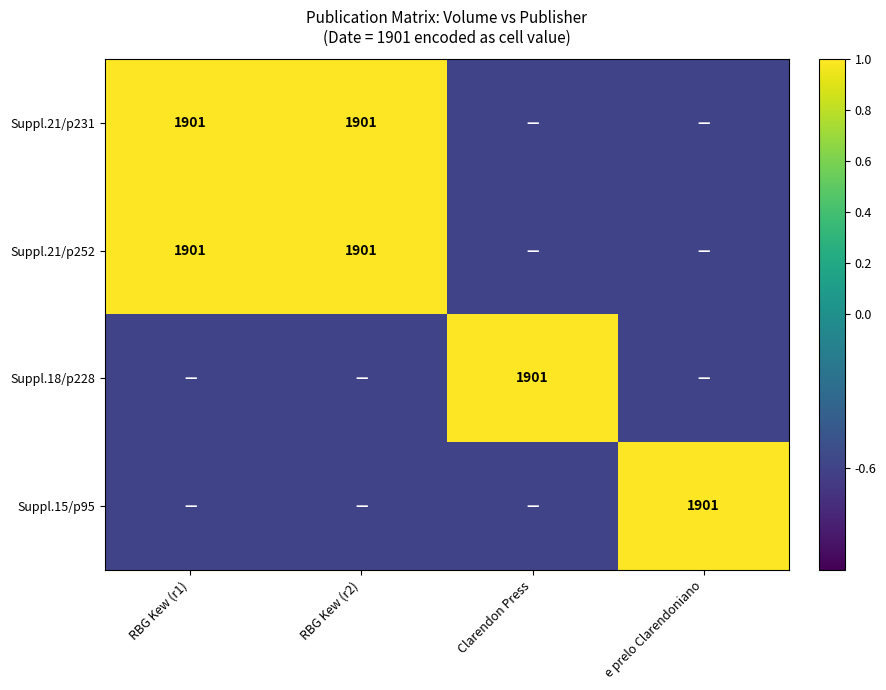

Is it true that Suppl.15/p95 equals 1901.0 at e prelo Clarendoniano?

True